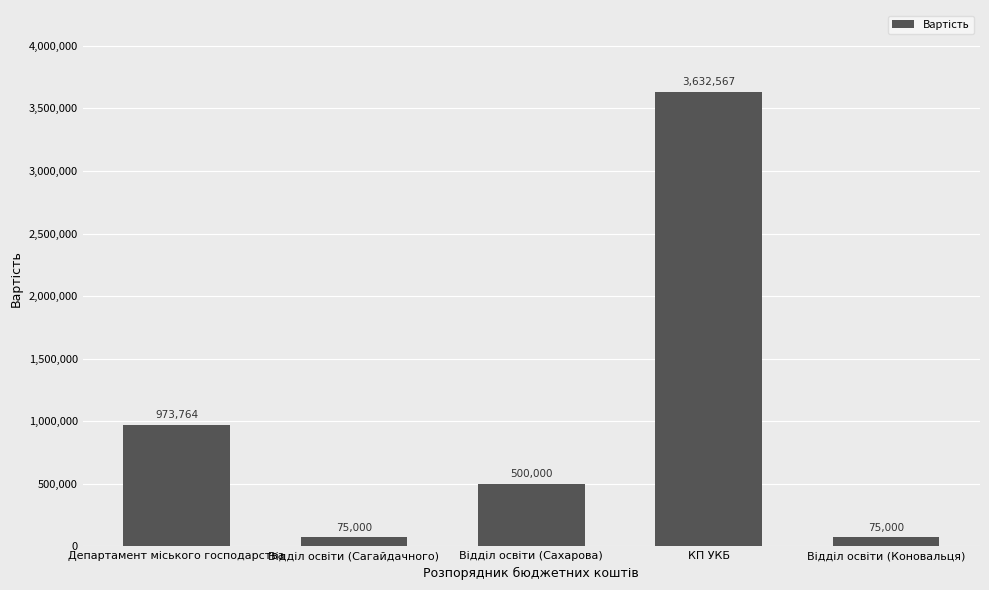

What is the difference between the maximum and second lowest values?

3557567